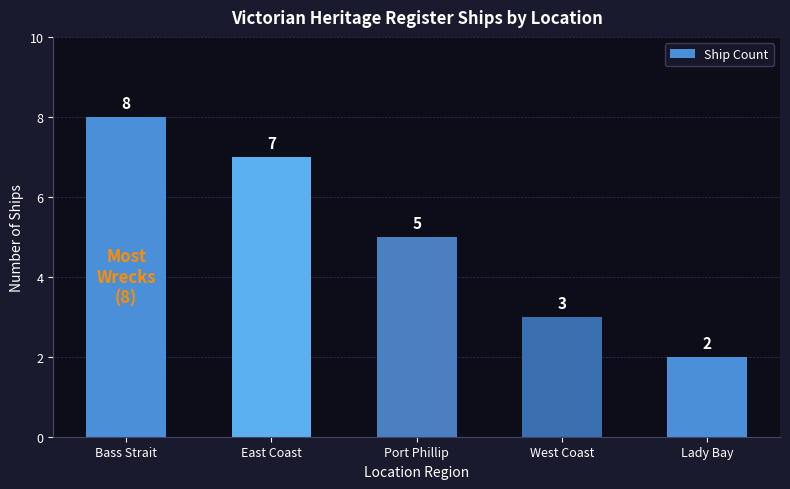

What is the minimum value shown in the chart?

2